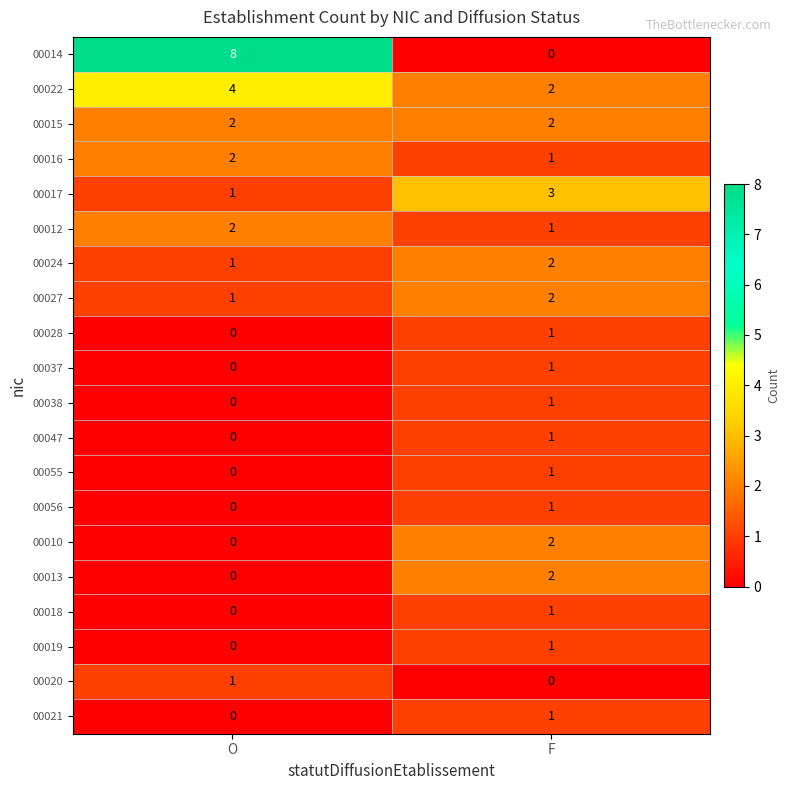

Which category has the highest value in the 00018 series?

F